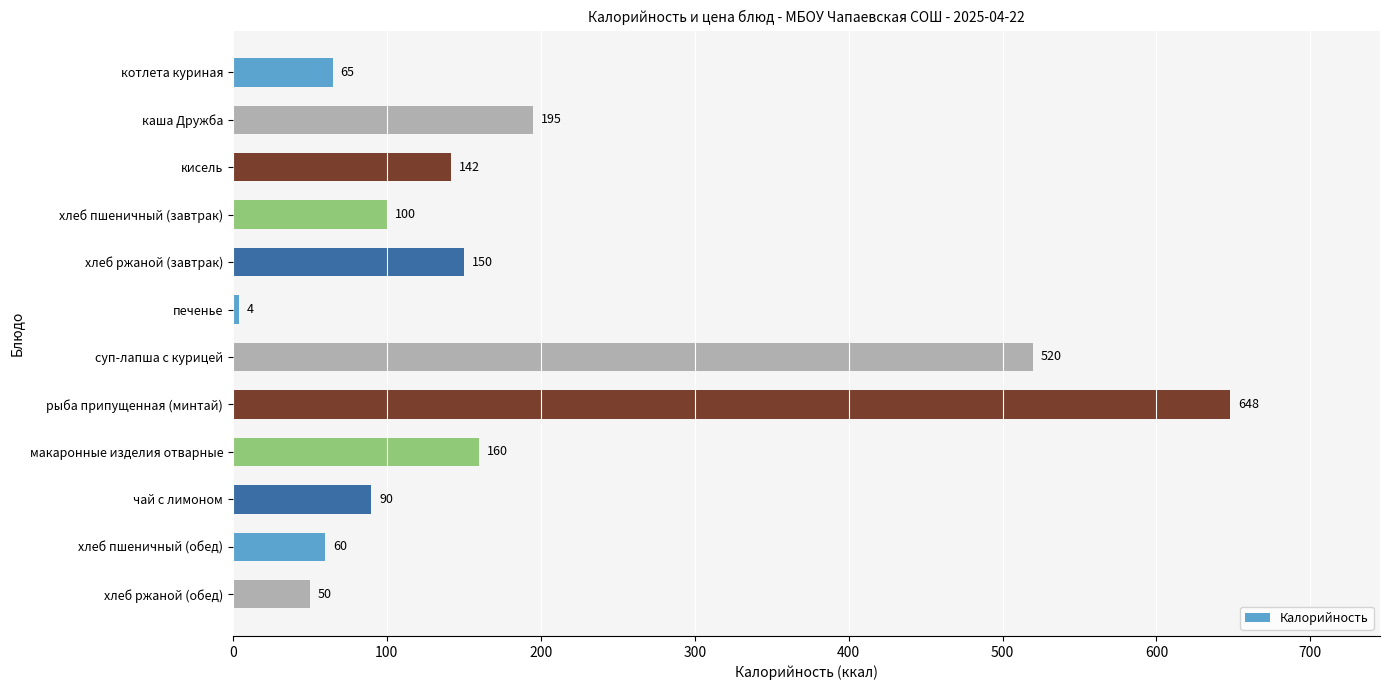

Are the bars horizontal?

Yes